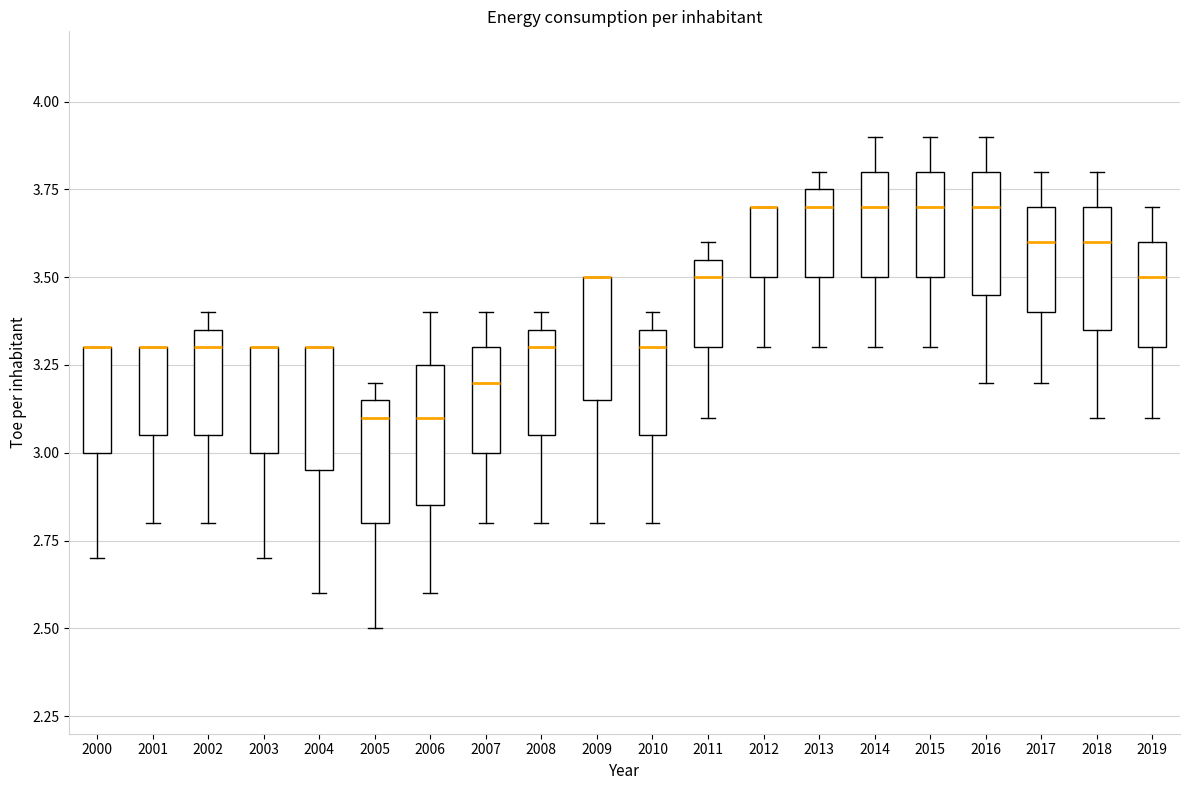

Reading left to right, transcribe this box plot: for each box, give where its median line is, the range the box spans, and where its two whiskers end, as read against the y-axis. The values are not printed on the chart, so give them approximately, as read against the axis.

2000: median 3.30 (drawn on the box's upper edge), box 3.00 to 3.30, whiskers 2.70 to 3.30
2001: median 3.30 (drawn on the box's upper edge), box 3.05 to 3.30, whiskers 2.80 to 3.30
2002: median 3.30, box 3.05 to 3.35, whiskers 2.80 to 3.40
2003: median 3.30 (drawn on the box's upper edge), box 3.00 to 3.30, whiskers 2.70 to 3.30
2004: median 3.30 (drawn on the box's upper edge), box 2.95 to 3.30, whiskers 2.60 to 3.30
2005: median 3.10, box 2.80 to 3.15, whiskers 2.50 to 3.20
2006: median 3.10, box 2.85 to 3.25, whiskers 2.60 to 3.40
2007: median 3.20, box 3.00 to 3.30, whiskers 2.80 to 3.40
2008: median 3.30, box 3.05 to 3.35, whiskers 2.80 to 3.40
2009: median 3.50 (drawn on the box's upper edge), box 3.15 to 3.50, whiskers 2.80 to 3.50
2010: median 3.30, box 3.05 to 3.35, whiskers 2.80 to 3.40
2011: median 3.50, box 3.30 to 3.55, whiskers 3.10 to 3.60
2012: median 3.70 (drawn on the box's upper edge), box 3.50 to 3.70, whiskers 3.30 to 3.70
2013: median 3.70, box 3.50 to 3.75, whiskers 3.30 to 3.80
2014: median 3.70, box 3.50 to 3.80, whiskers 3.30 to 3.90
2015: median 3.70, box 3.50 to 3.80, whiskers 3.30 to 3.90
2016: median 3.70, box 3.45 to 3.80, whiskers 3.20 to 3.90
2017: median 3.60, box 3.40 to 3.70, whiskers 3.20 to 3.80
2018: median 3.60, box 3.35 to 3.70, whiskers 3.10 to 3.80
2019: median 3.50, box 3.30 to 3.60, whiskers 3.10 to 3.70